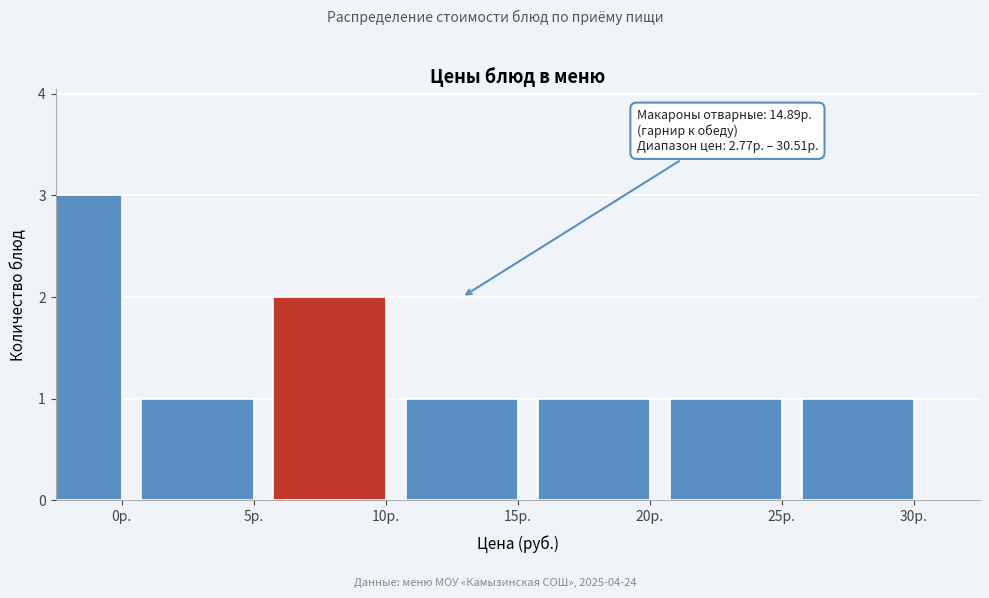

Reading left to right, list all the values displayed in this chart.

0р.=3	5р.=1	10р.=2	15р.=1	20р.=1	25р.=1	30р.=1